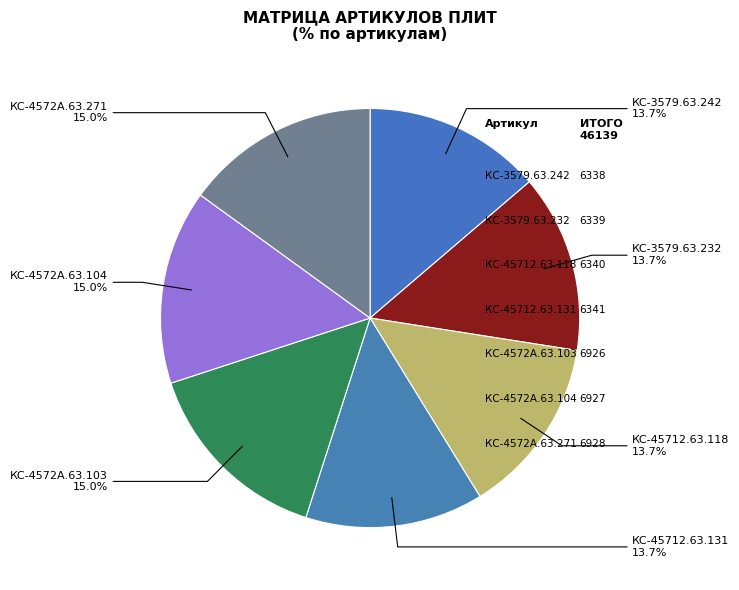

To the nearest percent, what is the average slice percentage?

14%